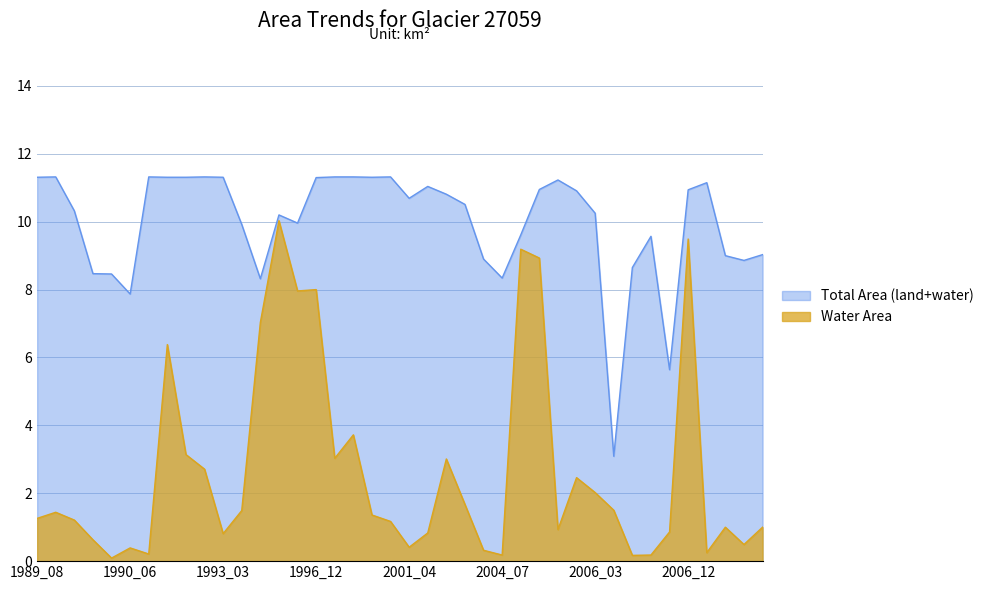

Does the chart display data point markers on the line(s)?

No